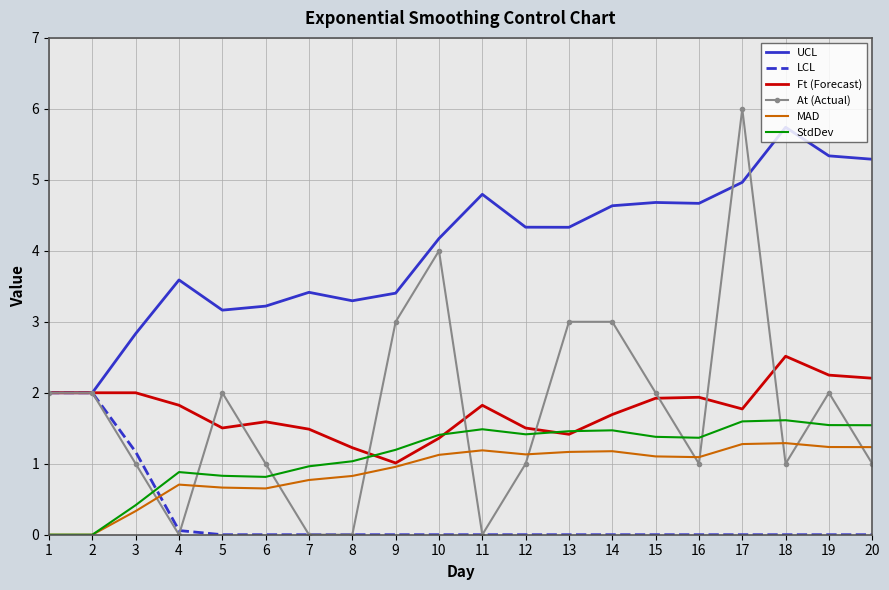

Between which two adjacent categories do MAD and At (Actual) first intersect?

3 and 4